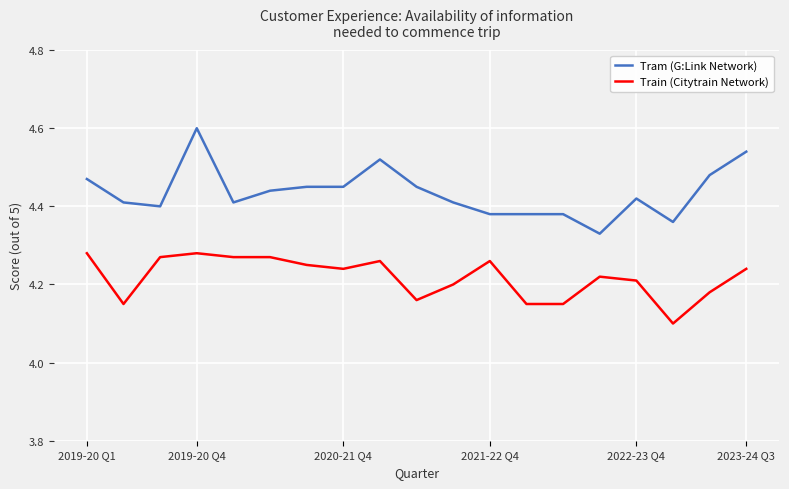

What is the smallest value displayed?

4.1